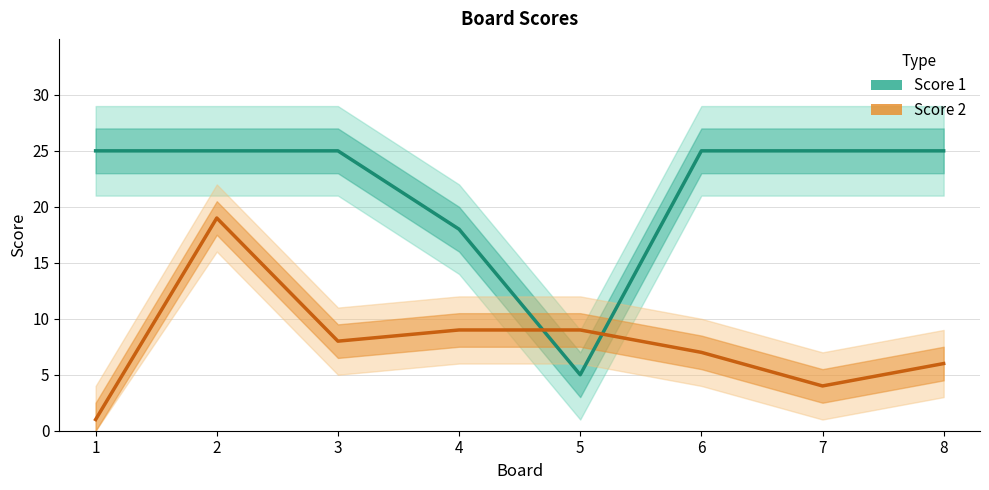

In Score 1, how many points are lower than both neighbors (excluding endpoints)?

1